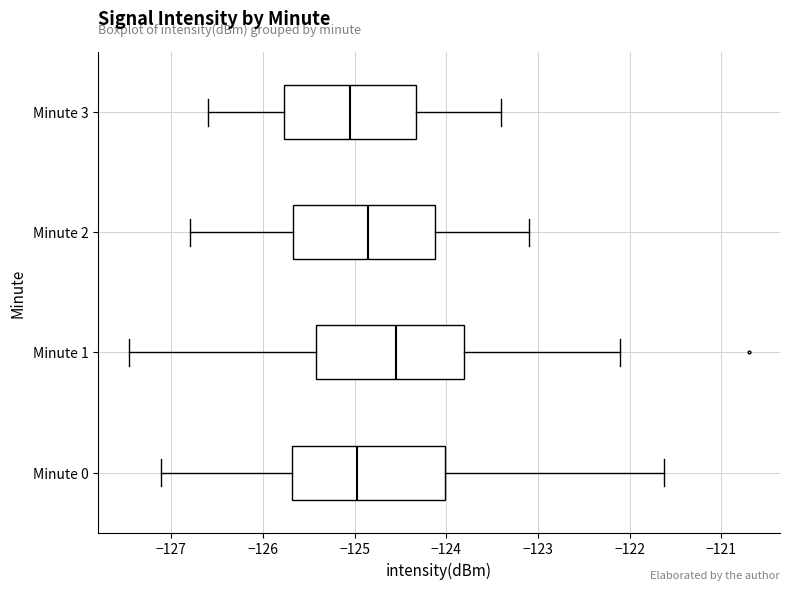

Where is the left edge of the box for Minute 3 on the x-axis? The values are not printed on the chart, so give them approximately, as read against the axis.

-125.8